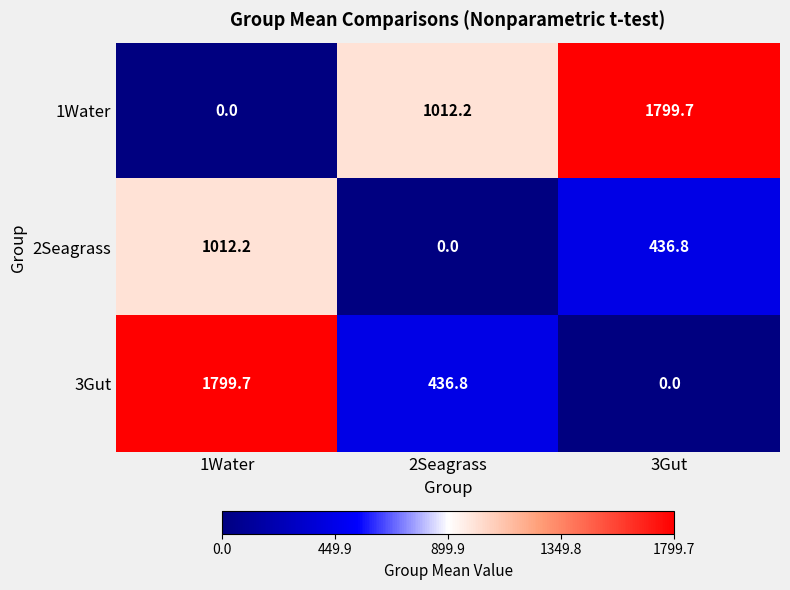

What is the difference between the maximum and minimum values in the 2Seagrass series?

1012.2